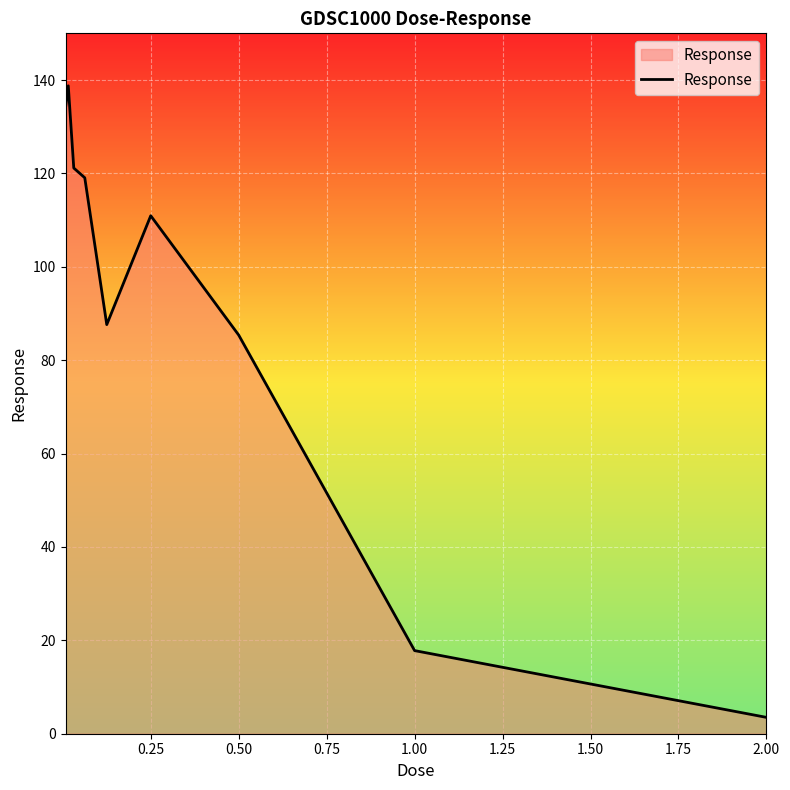

What is the greatest value displayed?

138.8